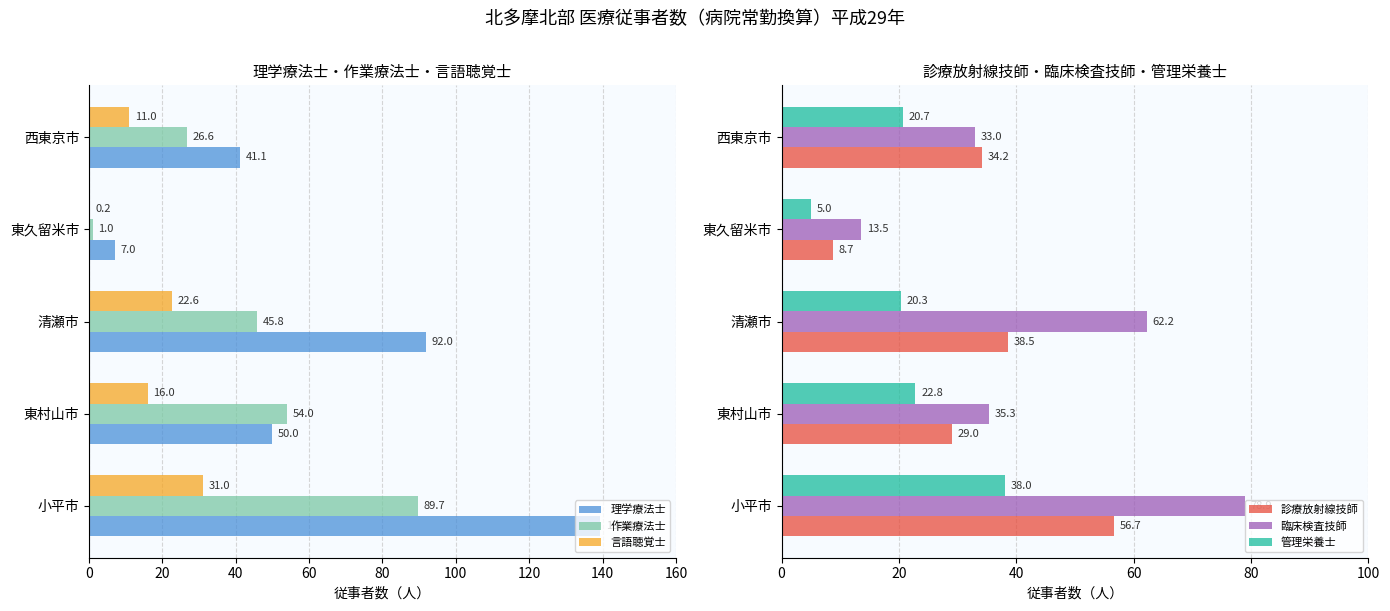

Reading right to left, list all the values displayed in this chart.

理学療法士: 41.1	7.0	92.0	50.0	139.4
作業療法士: 26.6	1.0	45.8	54.0	89.7
言語聴覚士: 11.0	0.2	22.6	16.0	31.0
診療放射線技師: 34.2	8.7	38.5	29.0	56.7
臨床検査技師: 33.0	13.5	62.2	35.3	78.9
管理栄養士: 20.7	5.0	20.3	22.8	38.0